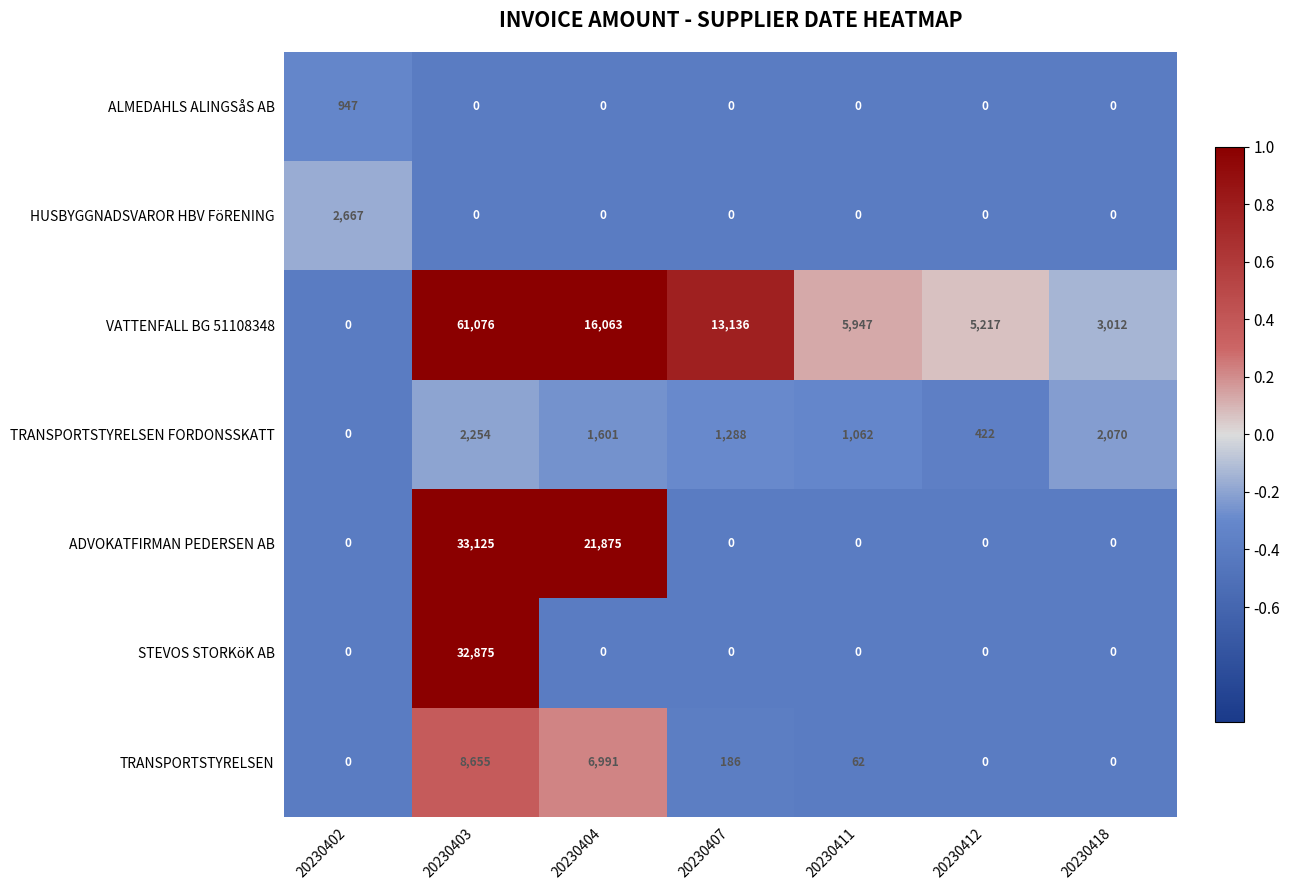

What is the total value across all series at 20230402?

3614